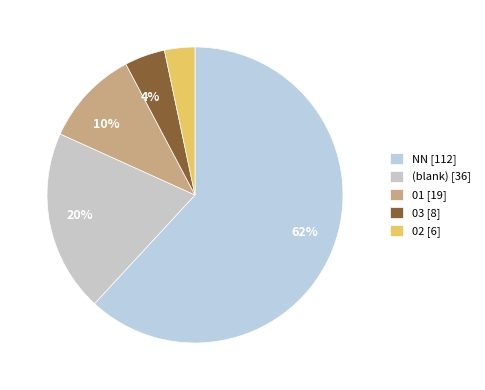

How many slices are in this pie chart?

5